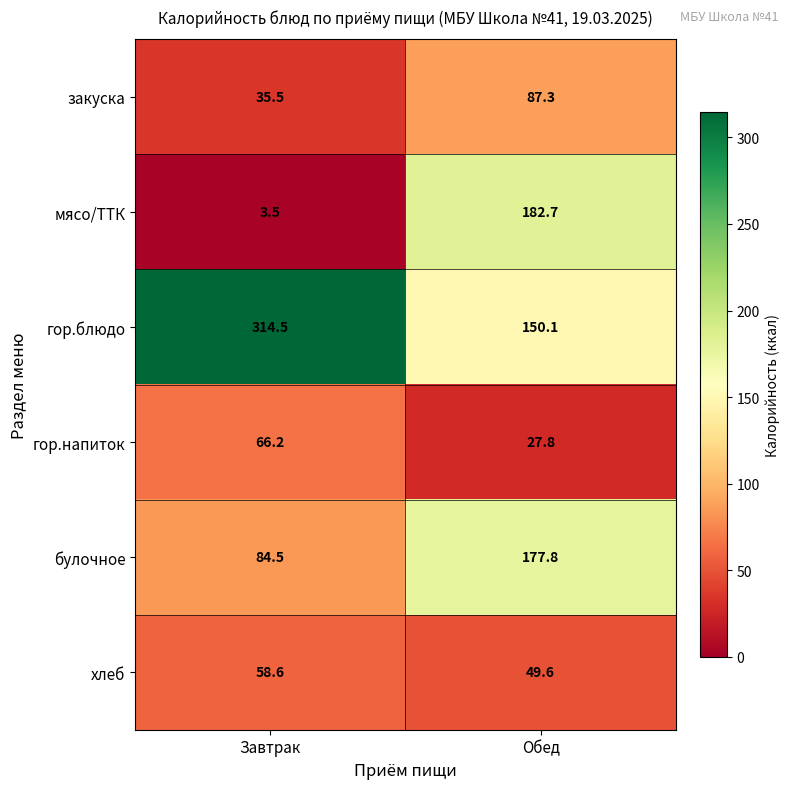

The закуска series shows 13.2 at Завтрак. True or false?

False